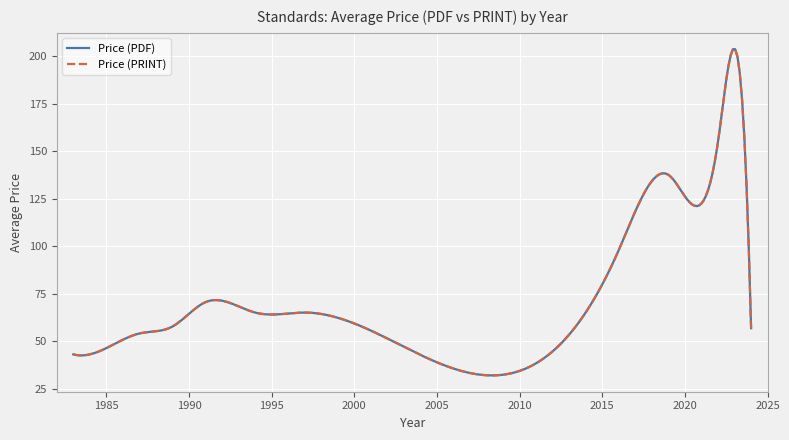

Does the chart display data point markers on the line(s)?

No